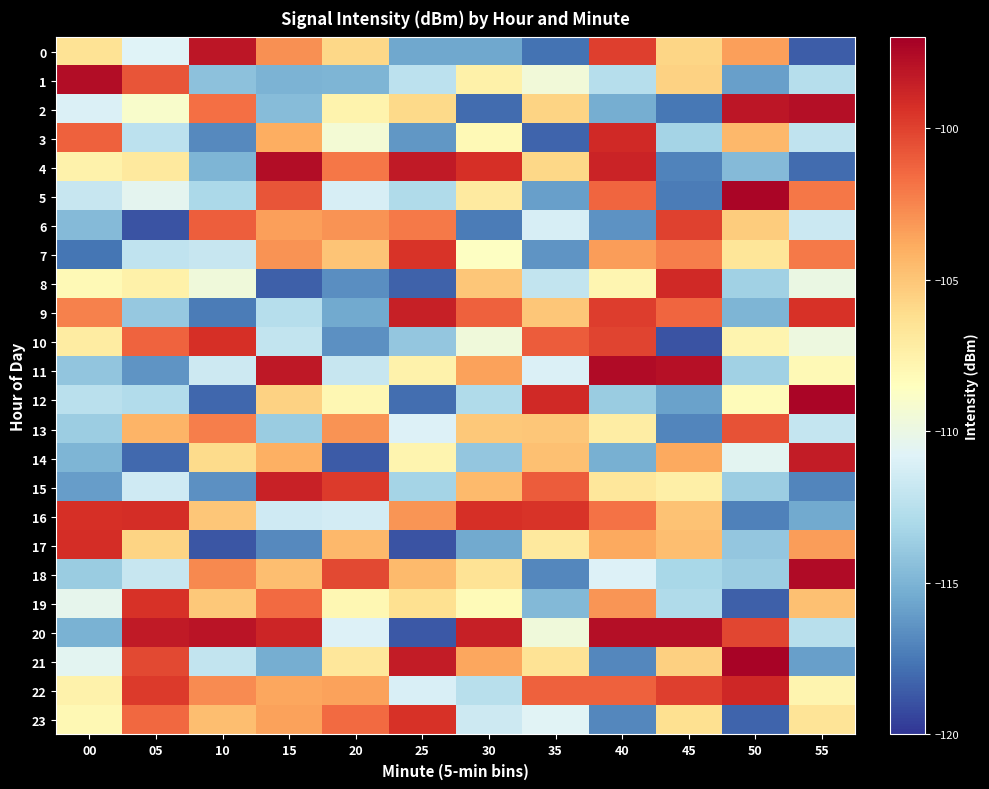

Reading left to right, what are all the values shown in this chart?

0: 00=-106.5	05=-110.8	10=-98.1	15=-102.9	20=-105.8	25=-115.6	30=-115.6	35=-117.7	40=-99.9	45=-105.8	50=-103.4	55=-118.5
1: 00=-97.7	05=-100.7	10=-114.3	15=-115.0	20=-115.0	25=-112.3	30=-107.5	35=-109.5	40=-112.6	45=-105.5	50=-115.9	55=-112.6
2: 00=-110.9	05=-109.0	10=-101.7	15=-114.6	20=-107.7	25=-106.0	30=-118.0	35=-105.6	40=-115.2	45=-117.6	50=-98.1	55=-97.8
3: 00=-101.2	05=-112.3	10=-116.9	15=-103.9	20=-109.3	25=-116.3	30=-108.1	35=-118.2	40=-99.0	45=-113.3	50=-104.4	55=-112.1
4: 00=-107.6	05=-107.0	10=-114.9	15=-97.7	20=-101.9	25=-98.3	30=-99.3	35=-105.8	40=-98.7	45=-117.1	50=-114.7	55=-118.0
5: 00=-111.8	05=-110.4	10=-113.0	15=-100.8	20=-111.2	25=-112.8	30=-107.1	35=-115.9	40=-101.4	45=-117.4	50=-97.3	55=-102.0
6: 00=-114.6	05=-118.9	10=-101.1	15=-103.4	20=-103.0	25=-102.0	30=-117.4	35=-111.1	40=-116.5	45=-100.0	50=-105.3	55=-111.7
7: 00=-117.6	05=-112.2	10=-111.8	15=-102.9	20=-105.0	25=-99.5	30=-108.6	35=-116.4	40=-103.3	45=-102.3	50=-106.7	55=-102.0
8: 00=-108.1	05=-107.5	10=-109.6	15=-118.4	20=-116.6	25=-118.3	30=-105.0	35=-112.1	40=-107.8	45=-99.0	50=-113.5	55=-110.0
9: 00=-102.4	05=-114.0	10=-117.3	15=-112.6	20=-115.5	25=-98.5	30=-101.2	35=-105.1	40=-99.8	45=-101.3	50=-114.9	55=-99.4
10: 00=-107.1	05=-101.2	10=-99.3	15=-112.0	20=-116.6	25=-114.0	30=-109.6	35=-101.0	40=-100.1	45=-118.8	50=-107.8	55=-109.8
11: 00=-114.1	05=-116.4	10=-111.6	15=-98.3	20=-111.9	25=-107.6	30=-103.5	35=-111.0	40=-97.6	45=-97.8	50=-113.5	55=-108.1
12: 00=-112.4	05=-112.7	10=-118.2	15=-105.6	20=-107.9	25=-117.9	30=-112.9	35=-99.0	40=-113.7	45=-115.8	50=-108.2	55=-97.3
13: 00=-113.7	05=-104.2	10=-102.2	15=-113.8	20=-103.0	25=-110.9	30=-105.1	35=-105.1	40=-107.2	45=-117.0	50=-100.6	55=-111.9
14: 00=-114.9	05=-118.1	10=-106.0	15=-104.1	20=-118.6	25=-107.7	30=-114.0	35=-104.8	40=-115.2	45=-103.8	50=-110.5	55=-98.4
15: 00=-116.0	05=-111.5	10=-116.5	15=-98.7	20=-99.7	25=-113.3	30=-104.5	35=-101.0	40=-106.8	45=-107.3	50=-113.7	55=-117.0
16: 00=-99.3	05=-99.2	10=-105.1	15=-111.5	20=-111.3	25=-103.0	30=-99.3	35=-99.5	40=-101.8	45=-104.9	50=-117.1	55=-115.4
17: 00=-99.2	05=-105.7	10=-118.8	15=-116.8	20=-104.4	25=-118.9	30=-115.5	35=-106.9	40=-103.8	45=-104.7	50=-114.1	55=-103.3
18: 00=-113.8	05=-111.8	10=-102.6	15=-104.7	20=-100.3	25=-104.5	30=-106.5	35=-116.9	40=-110.9	45=-113.2	50=-113.6	55=-97.6
19: 00=-110.4	05=-99.4	10=-105.1	15=-101.5	20=-107.9	25=-106.3	30=-108.2	35=-114.7	40=-103.1	45=-112.8	50=-118.5	55=-104.8
20: 00=-115.1	05=-98.3	10=-98.0	15=-98.9	20=-110.9	25=-118.7	30=-98.6	35=-109.6	40=-97.7	45=-97.8	50=-100.2	55=-112.5
21: 00=-110.5	05=-100.3	10=-112.0	15=-115.3	20=-106.8	25=-98.4	30=-103.7	35=-106.5	40=-116.9	45=-105.5	50=-97.2	55=-115.9
22: 00=-107.6	05=-99.7	10=-102.7	15=-103.7	20=-103.5	25=-111.1	30=-112.5	35=-101.2	40=-101.2	45=-99.9	50=-98.9	55=-107.8
23: 00=-108.0	05=-101.4	10=-104.7	15=-103.6	20=-101.5	25=-99.4	30=-111.6	35=-110.7	40=-116.9	45=-106.3	50=-118.2	55=-106.6